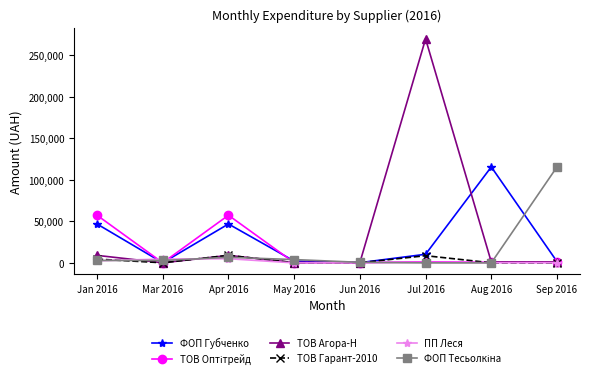

What is the greatest value displayed?

269977.6